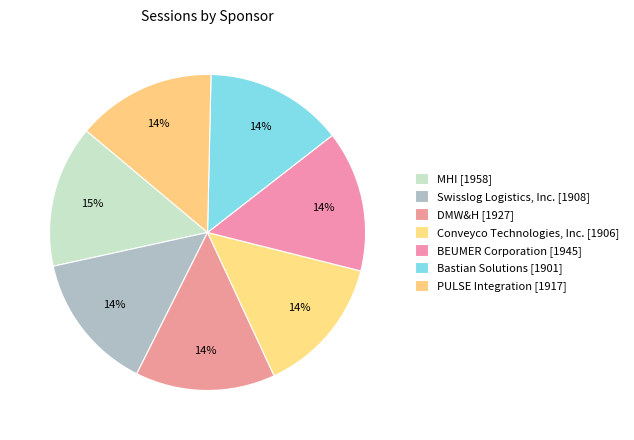

To the nearest percent, what percentage of the pie is Bastian Solutions?

14%